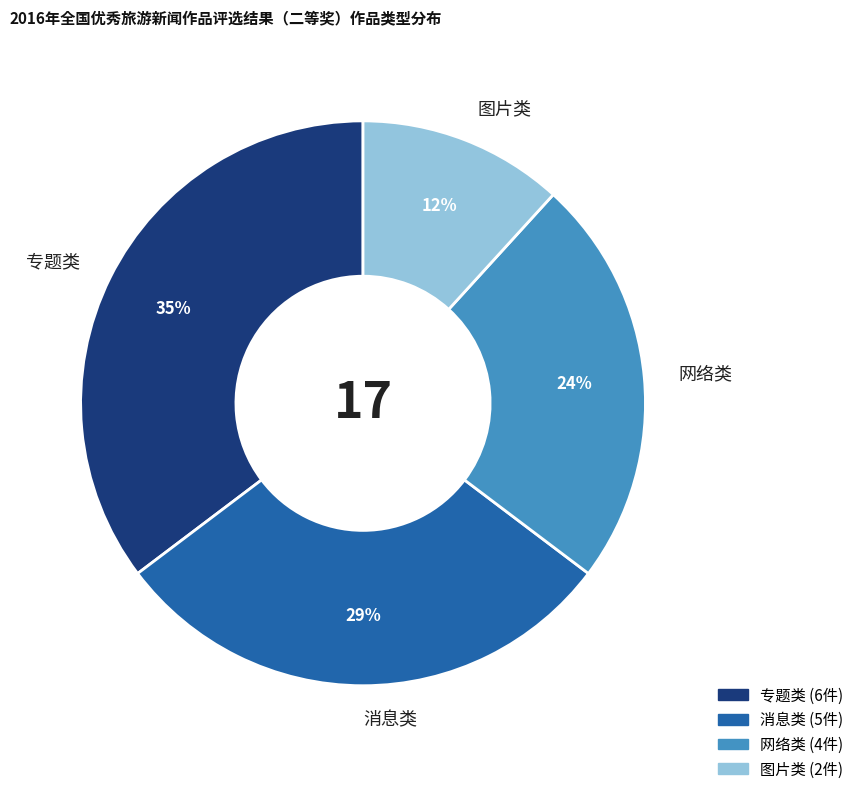

What is the ratio of the value at 图片类 to the value at 专题类?

0.3